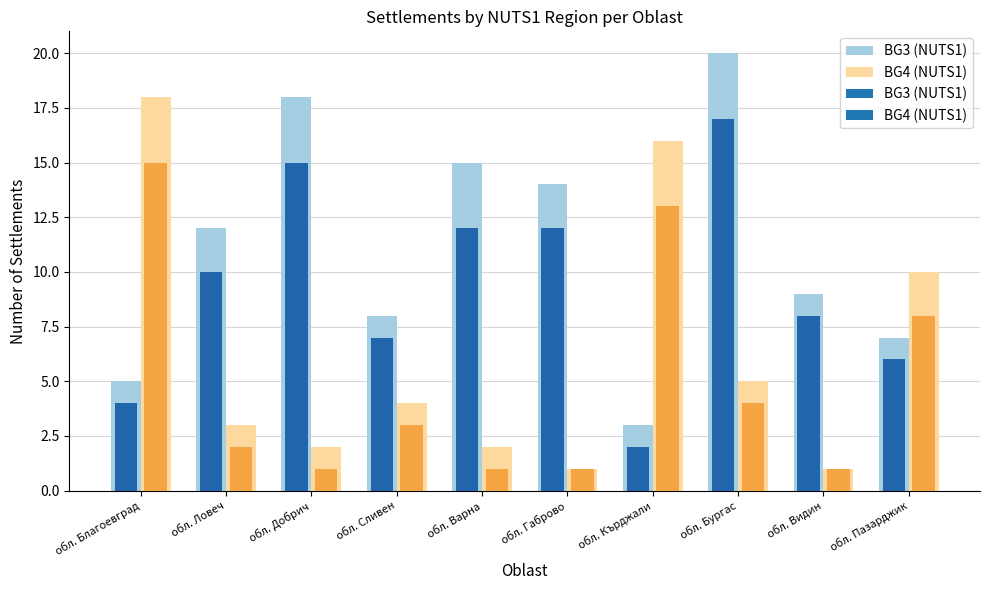

Does the chart contain any negative values?

No